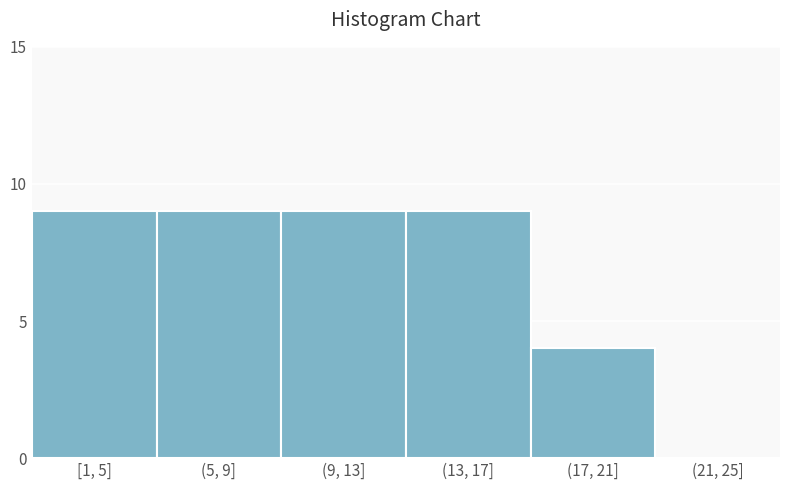

Reading left to right, what are all the values shown in this chart?

[1, 5]=9	(5, 9]=9	(9, 13]=9	(13, 17]=9	(17, 21]=4	(21, 25]=0